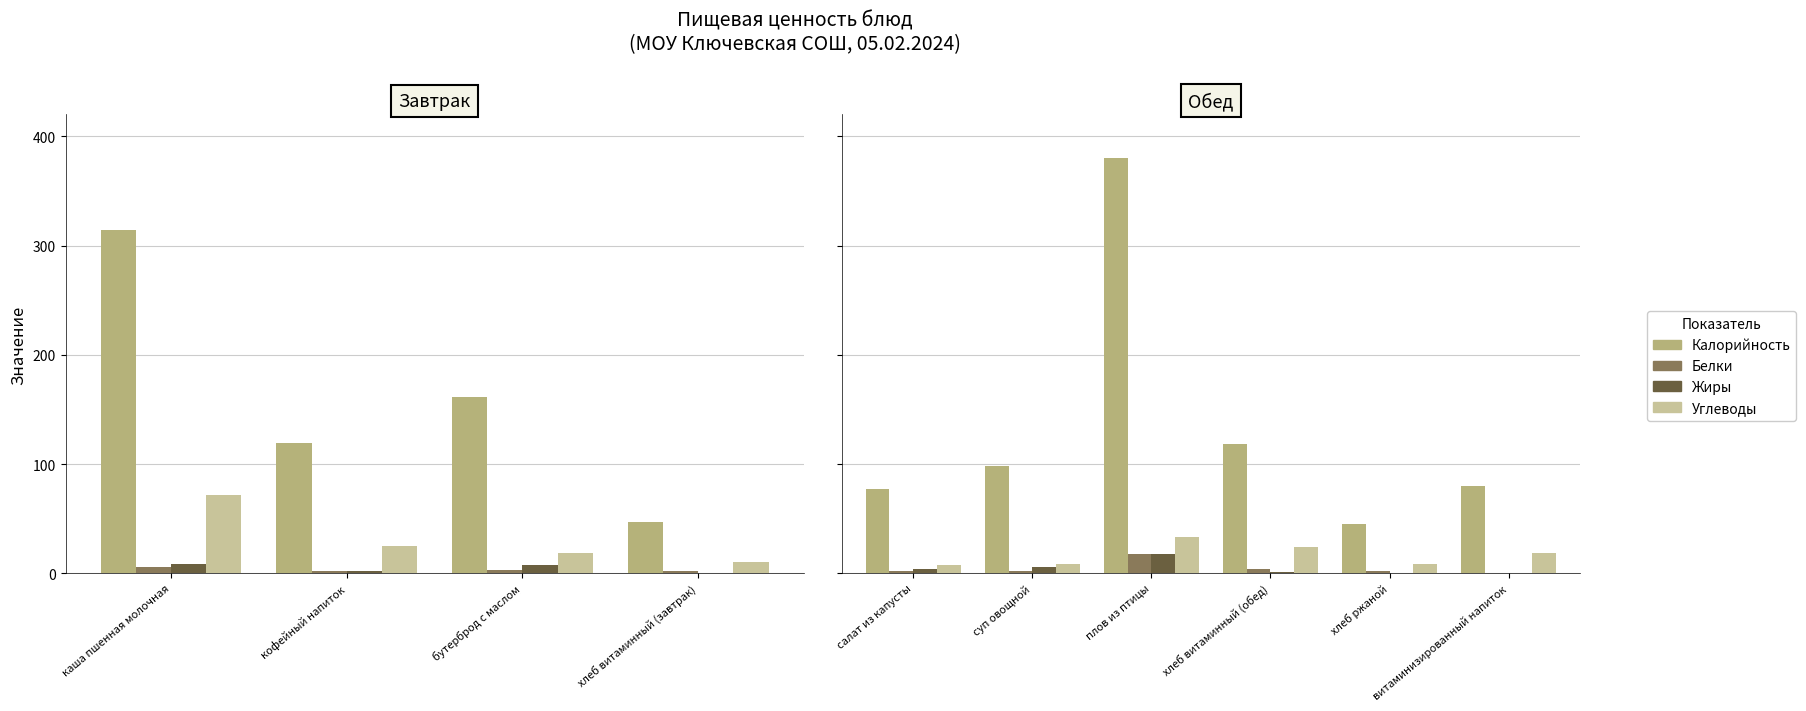

What is the maximum value shown in the chart?

380